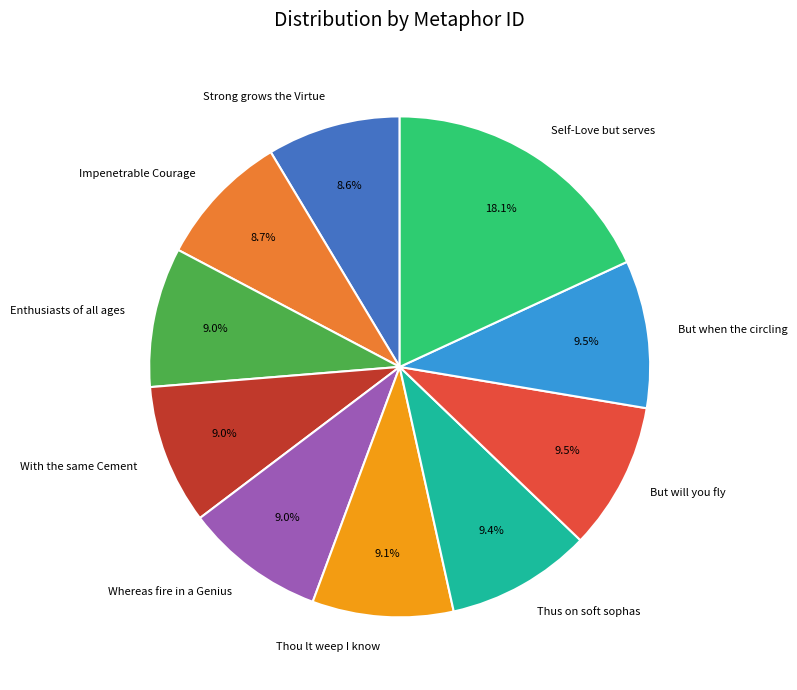

What portion of the pie excludes But will you fly?

90.5%